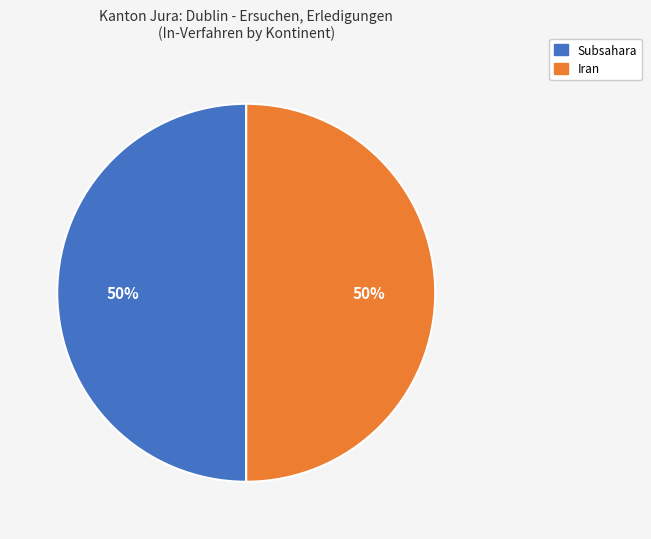

To the nearest percent, what is the average slice percentage?

50%